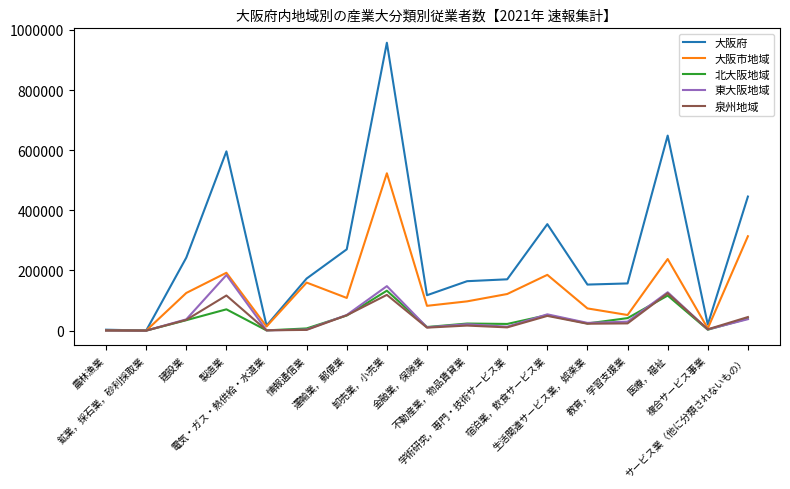

Which series has the widest spread of values?

大阪府